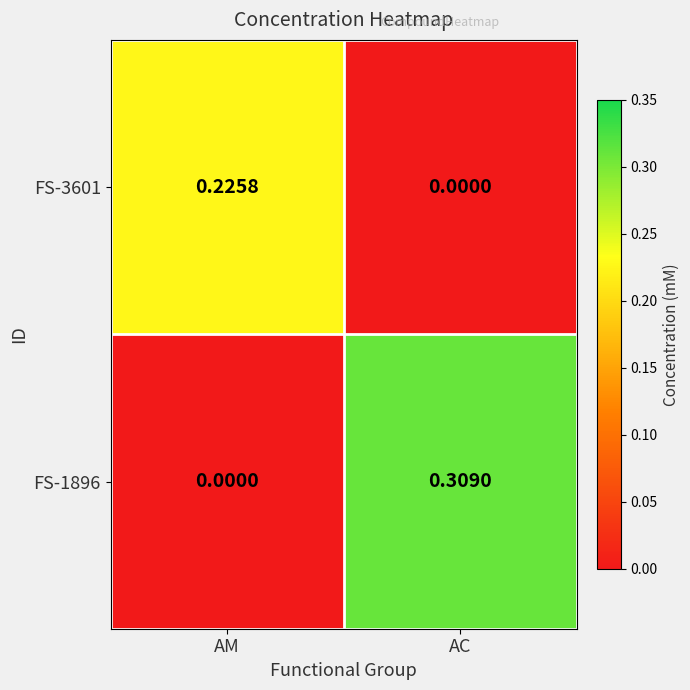

At which category is the sum across all series the highest?

AC